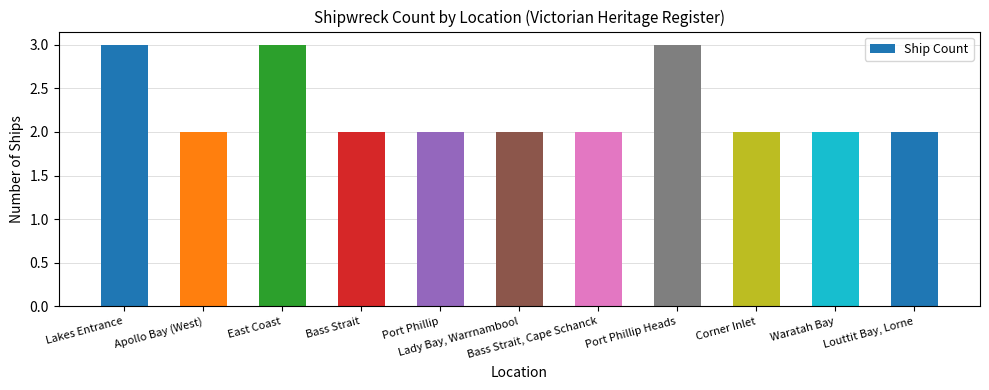

Reading left to right, what are all the values shown in this chart?

3	2	3	2	2	2	2	3	2	2	2